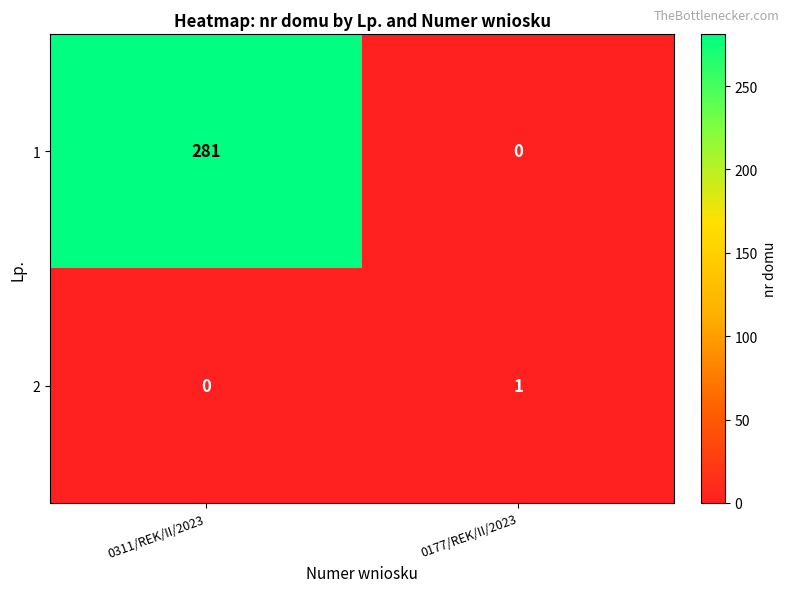

Rank the series at 0311/REK/II/2023 from highest to lowest value.

1, 2